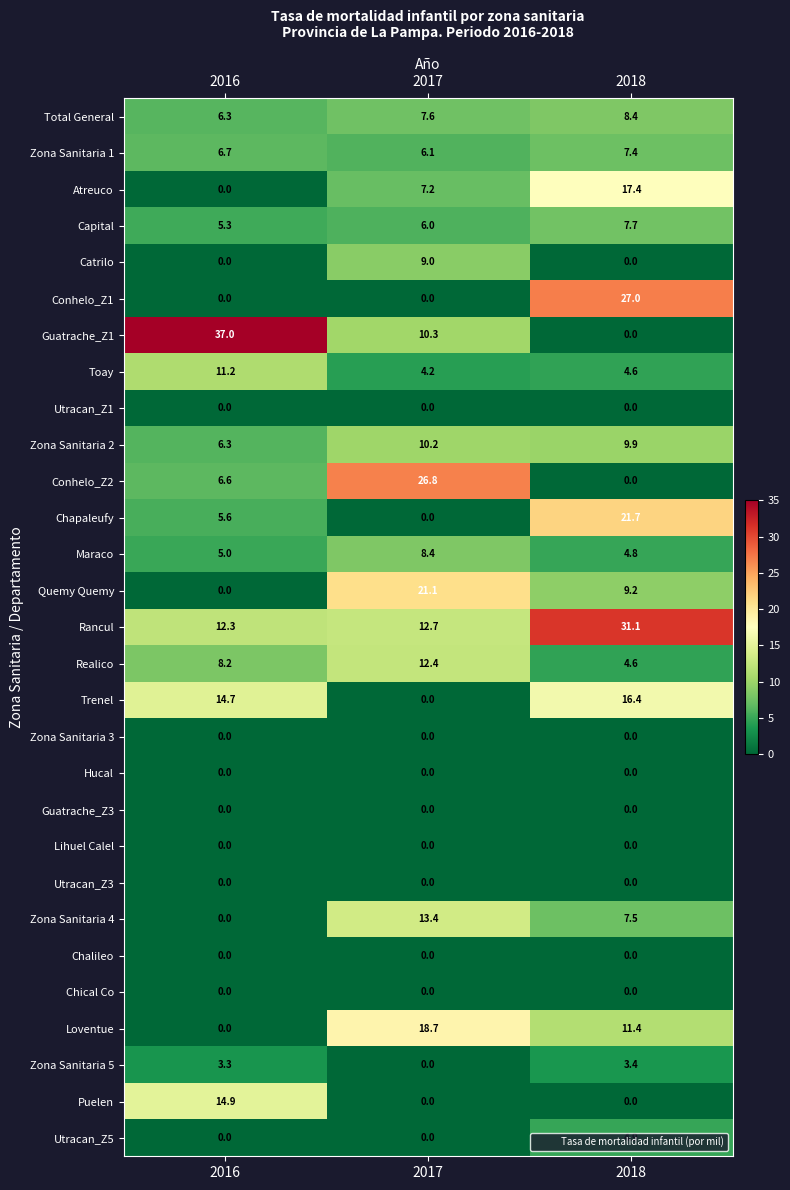

What is the sum of the Zona Sanitaria 5 values at 2017 and 2016?

3.3